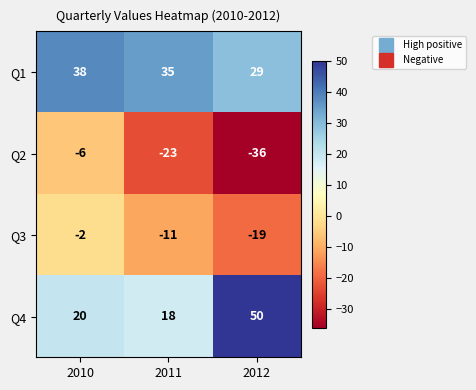

The Q4 series shows 5 at 2010. True or false?

False